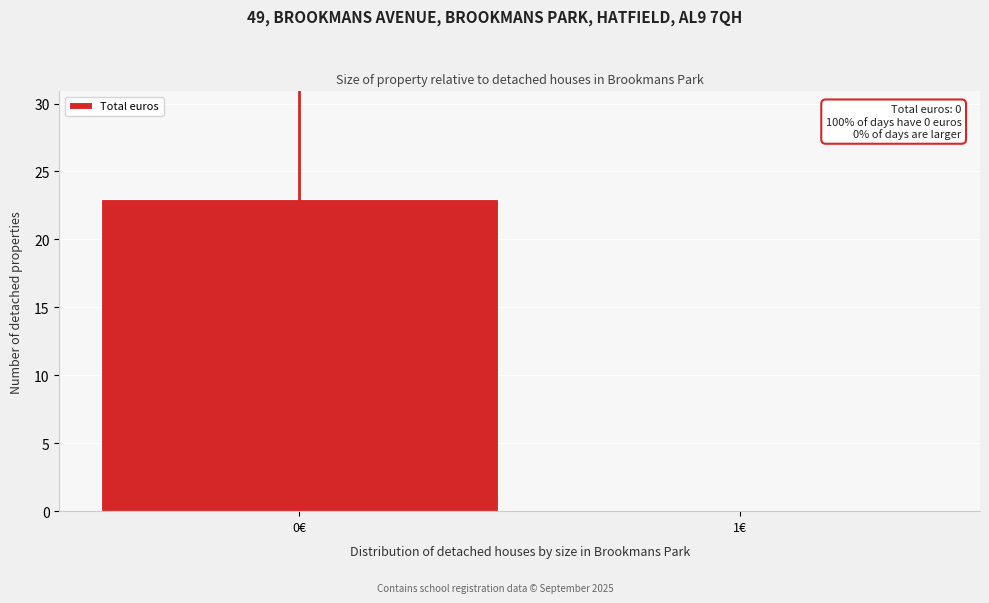

Reading left to right, what are all the values shown in this chart?

0€=23	1€=0